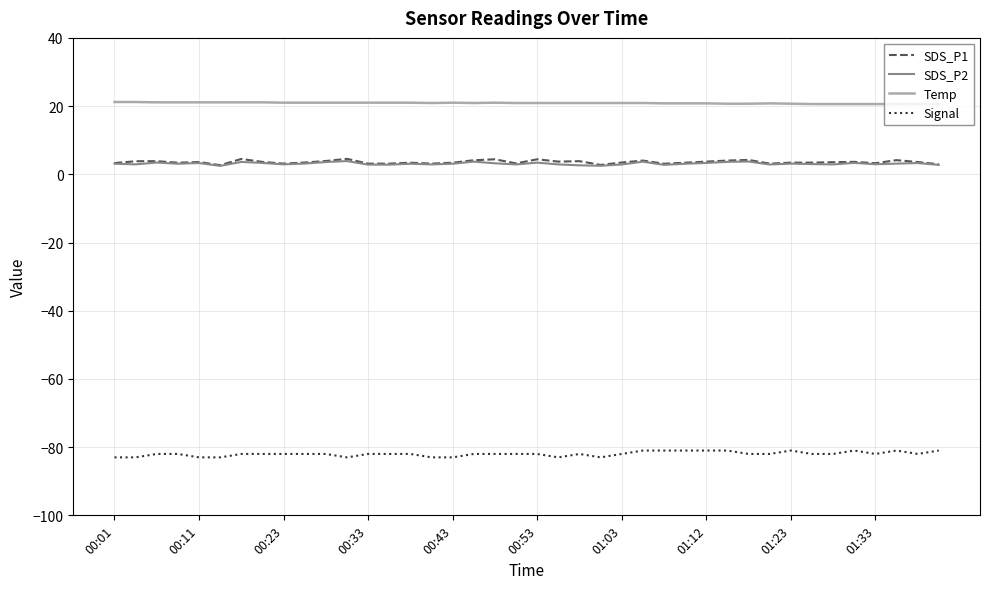

True or false: SDS_P2 and Temp intersect in this chart.

False